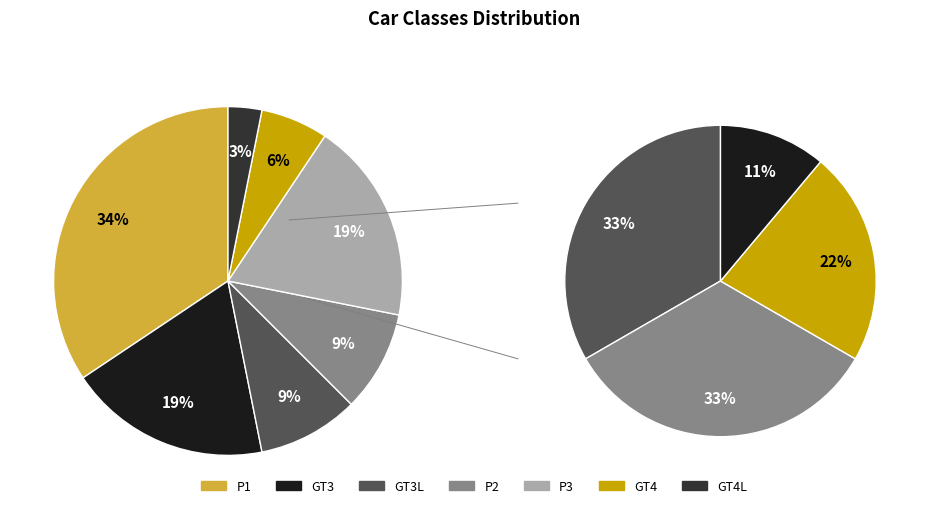

How many segments does this pie chart have?

7